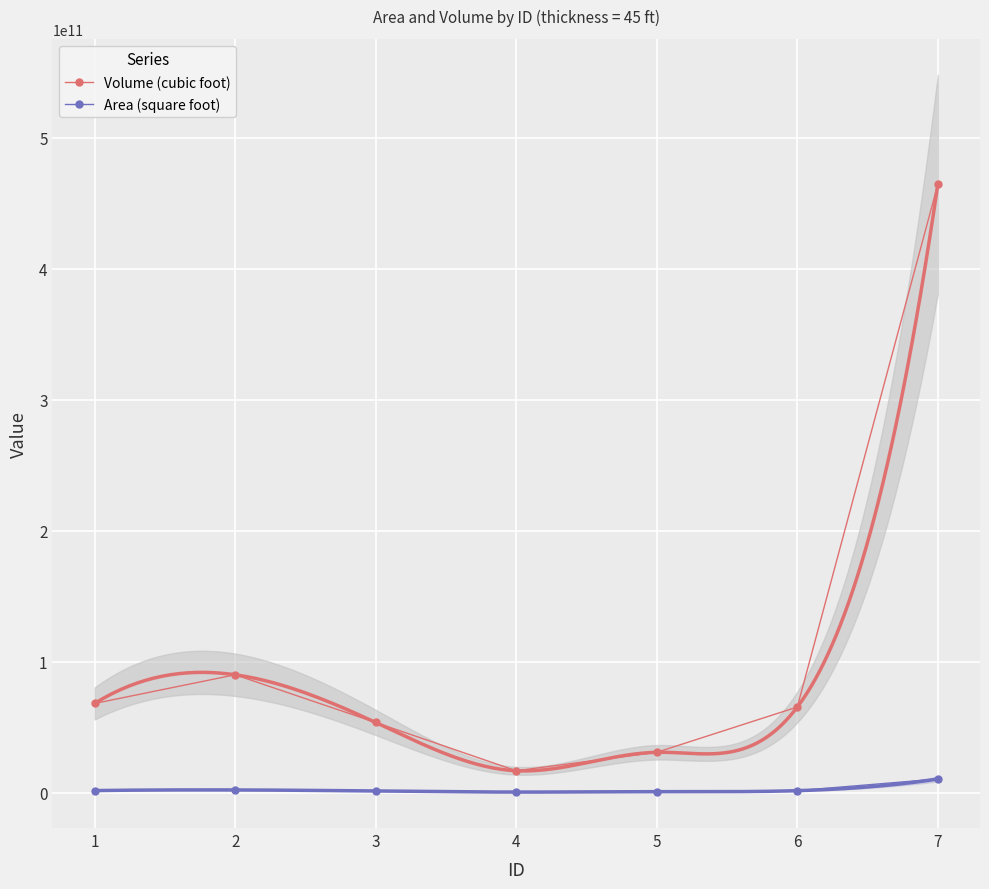

Which category has the lowest value across all series?

4